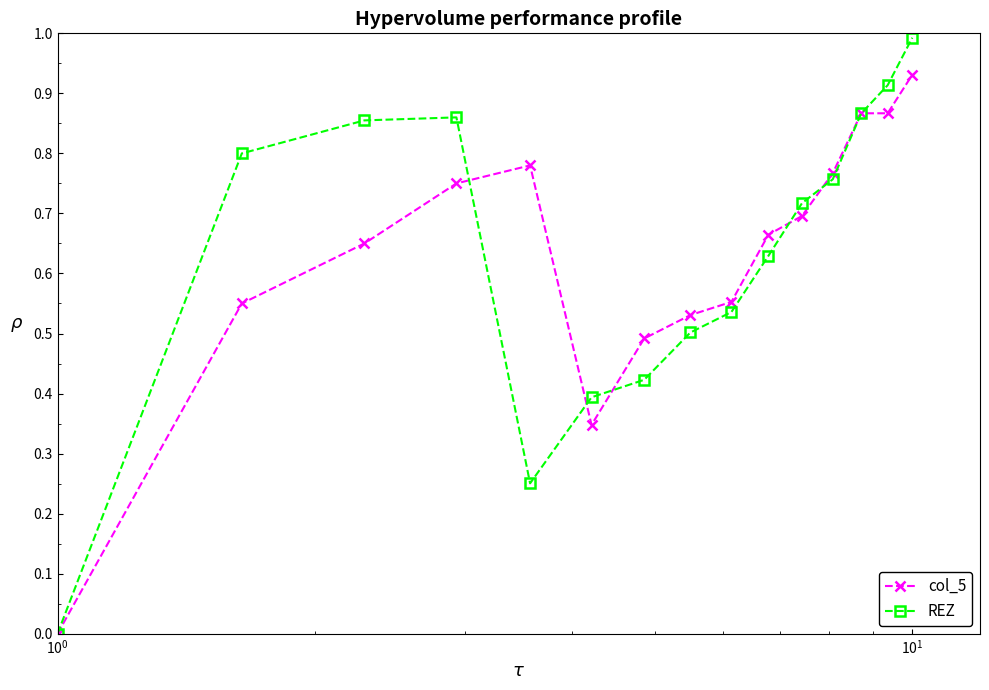

List the series in order of their peak value, highest first.

REZ, col_5